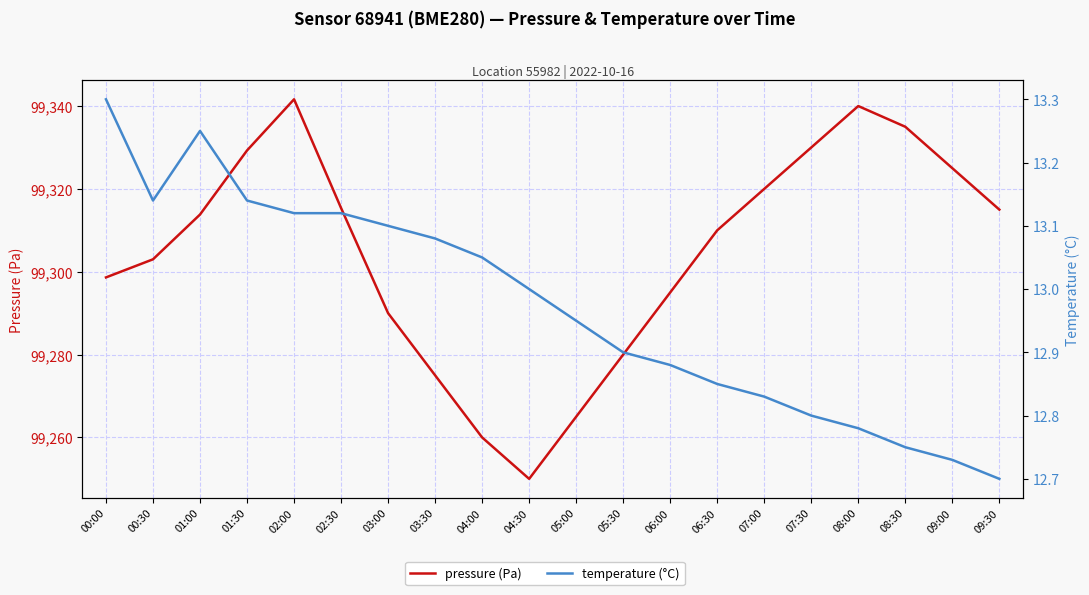

What is the sum of all pressure (Pa) values?

1986091.7